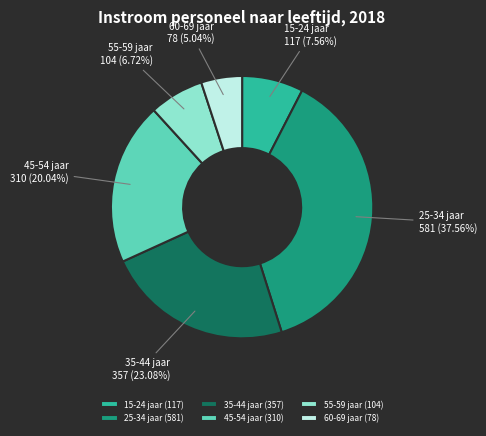

Is 35-44 jaar the majority of the pie?

No